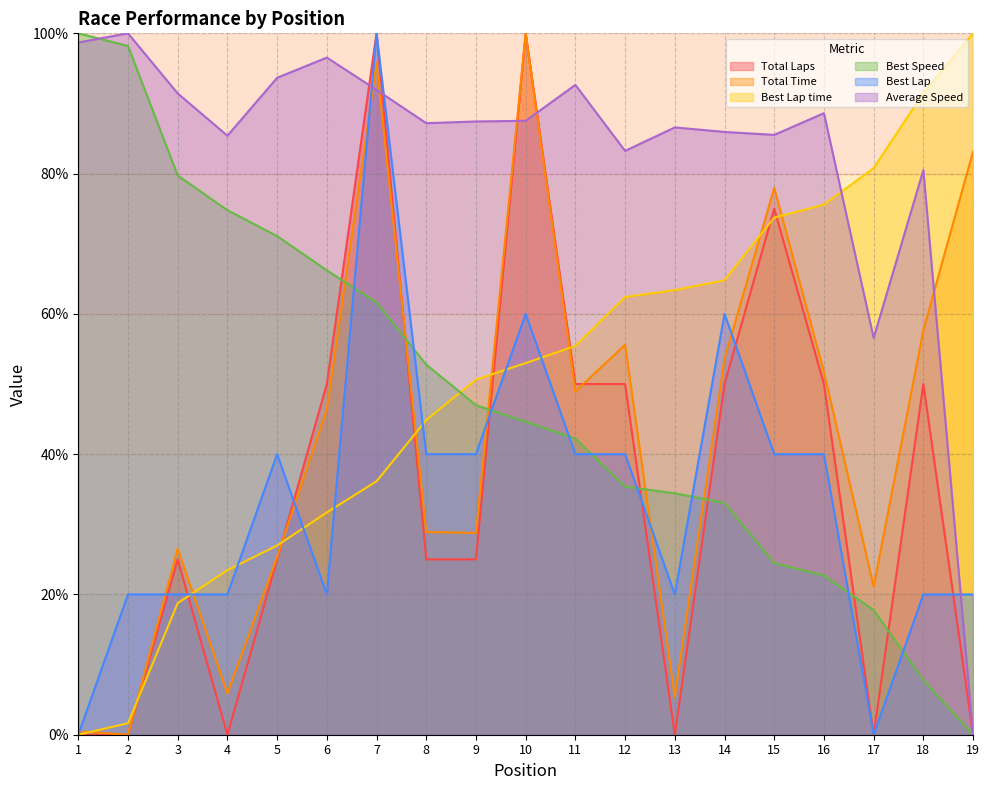

What is the difference between the Average Speed values at 7 and 5?

1.7